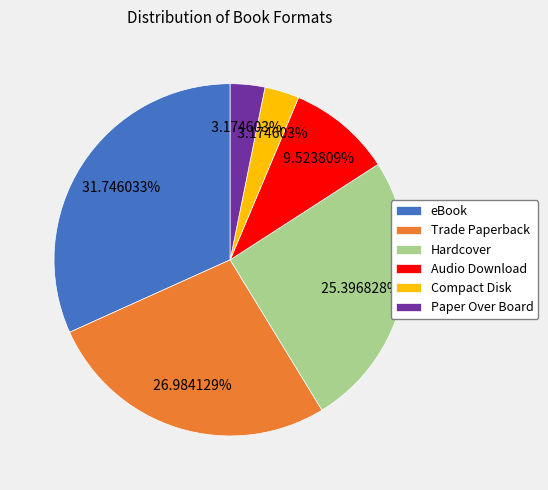

What is the largest slice in the pie chart?

eBook